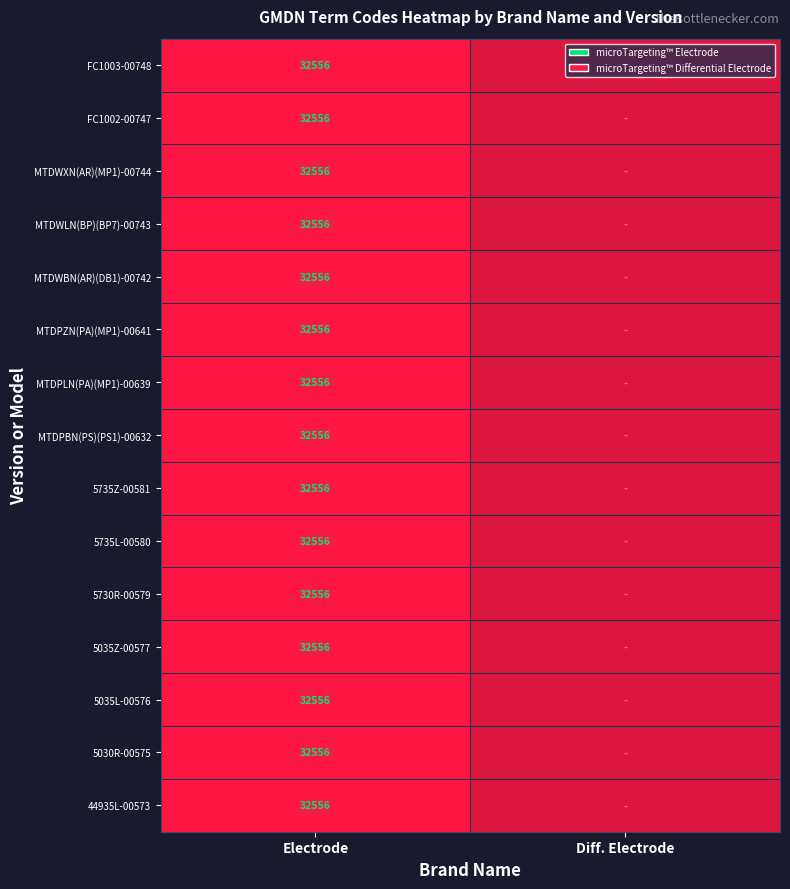

At Diff. Electrode, list the series in order from smallest to largest.

FC1003-00748, FC1002-00747, MTDWXN(AR)(MP1)-00744, MTDWLN(BP)(BP7)-00743, MTDWBN(AR)(DB1)-00742, MTDPZN(PA)(MP1)-00641, MTDPLN(PA)(MP1)-00639, MTDPBN(PS)(PS1)-00632, 5735Z-00581, 5735L-00580, 5730R-00579, 5035Z-00577, 5035L-00576, 5030R-00575, 44935L-00573